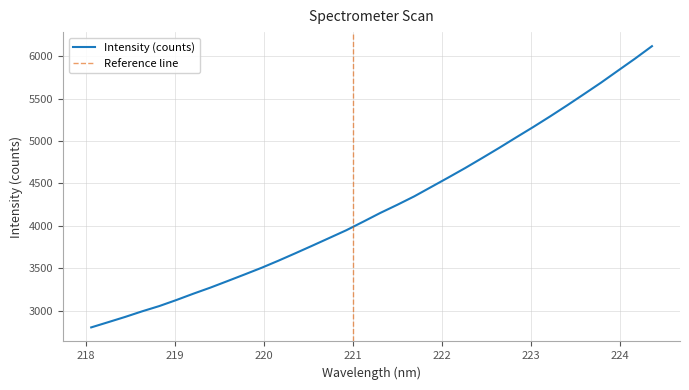

What is the maximum value for Intensity (counts)?

6117.2